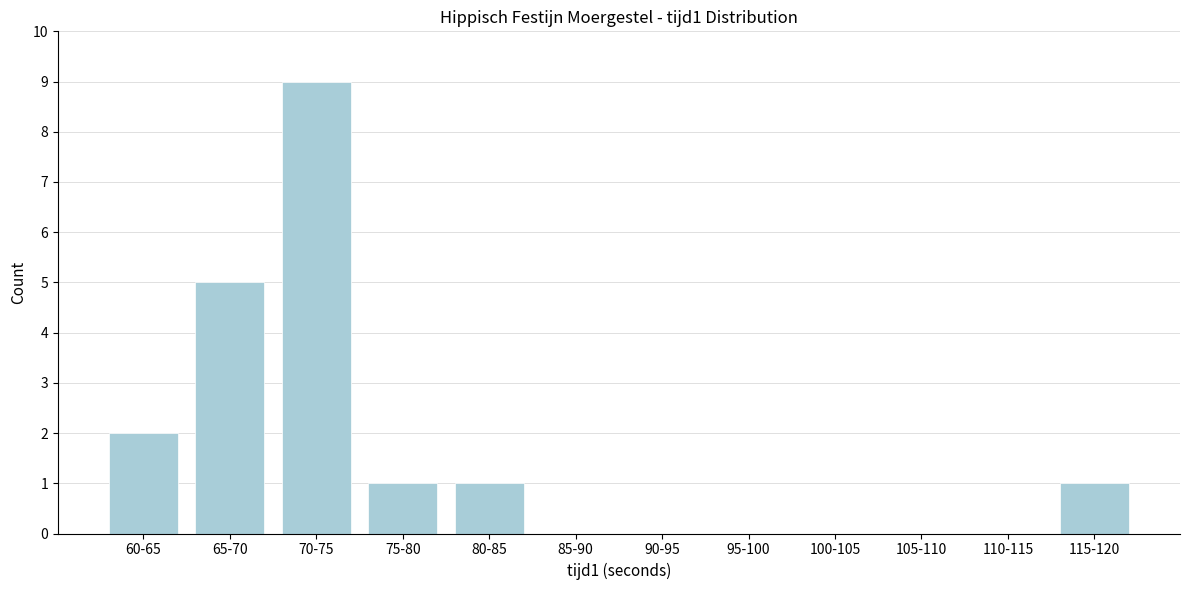

Reading right to left, extract all data points from this chart.

115-120=1	110-115=0	105-110=0	100-105=0	95-100=0	90-95=0	85-90=0	80-85=1	75-80=1	70-75=9	65-70=5	60-65=2